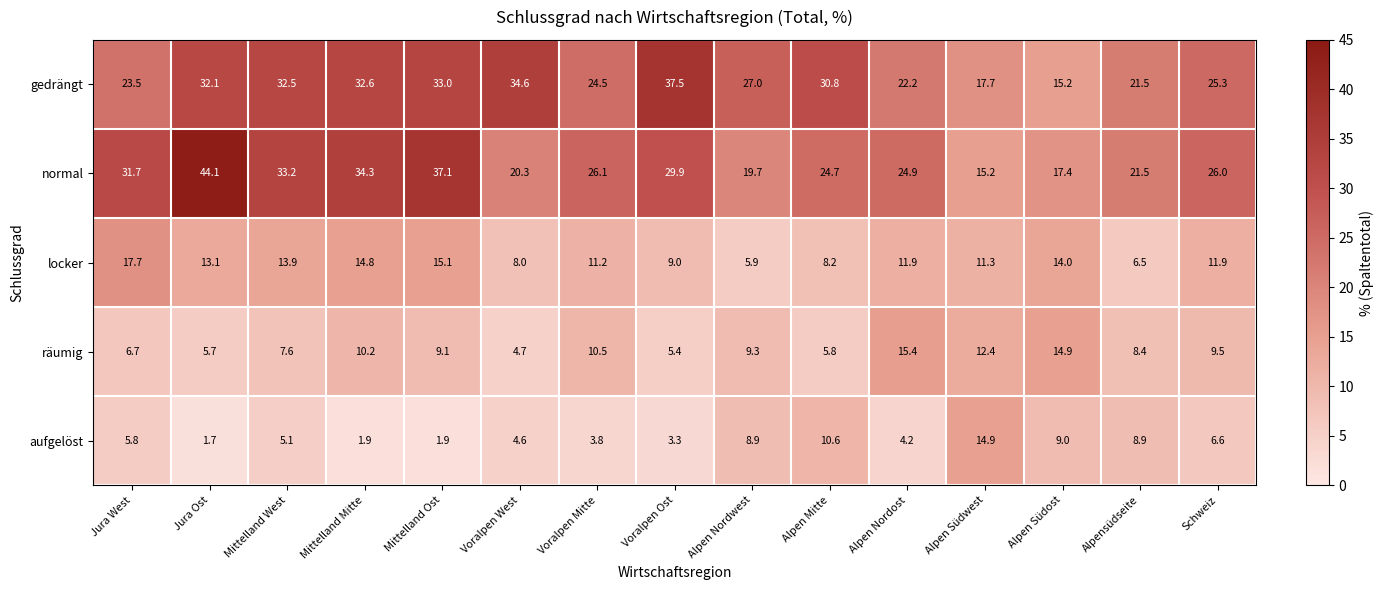

What is the difference between the highest and lowest values at Voralpen Ost?

34.2